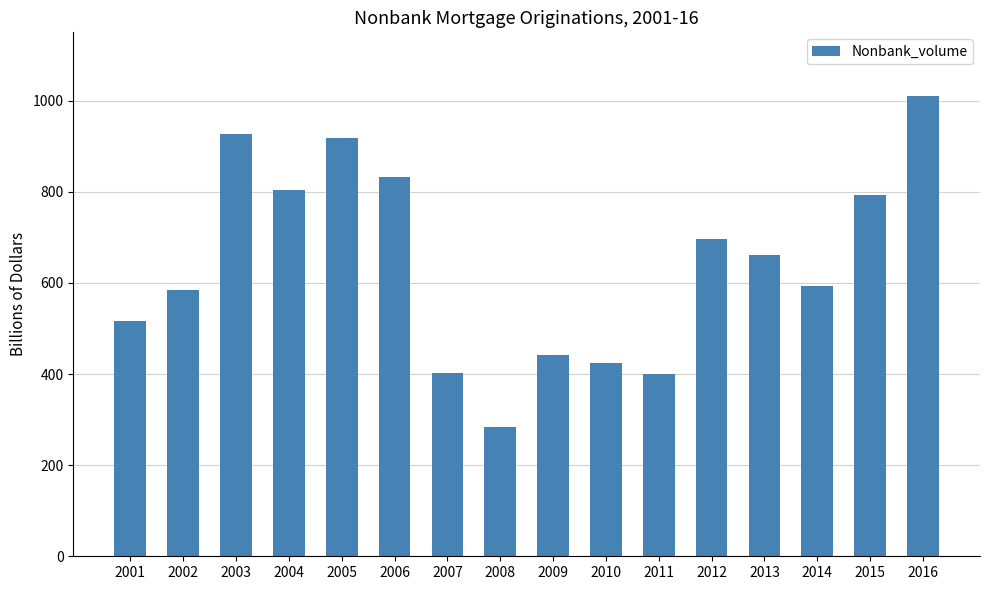

What is the value of the 3rd bar from the left?

926